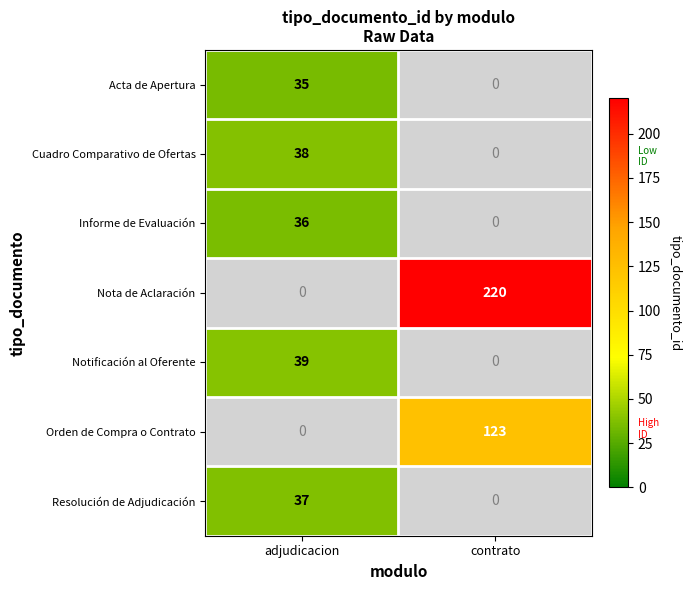

Is the value of Cuadro Comparativo de Ofertas at adjudicacion greater than the value of Notificación al Oferente at adjudicacion?

No